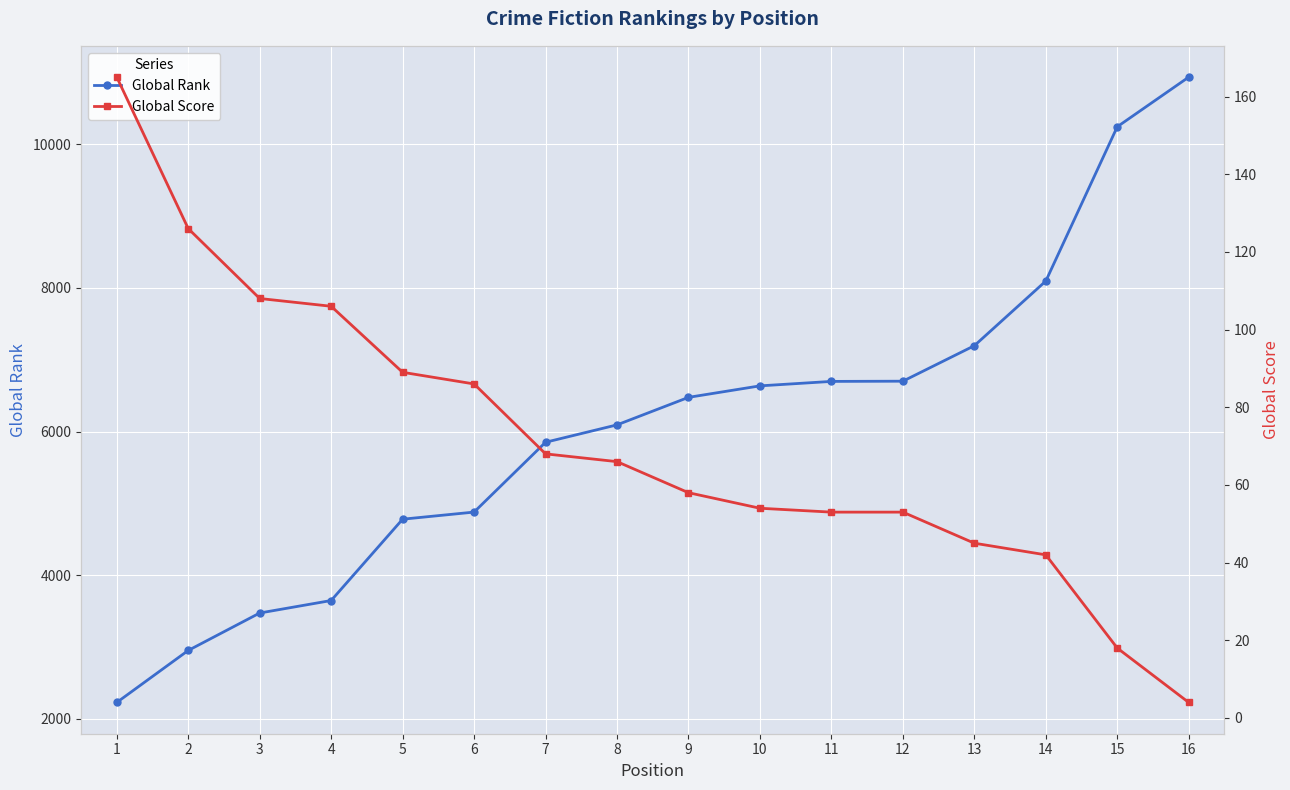

At how many categories does at least one series exceed 5566?

10